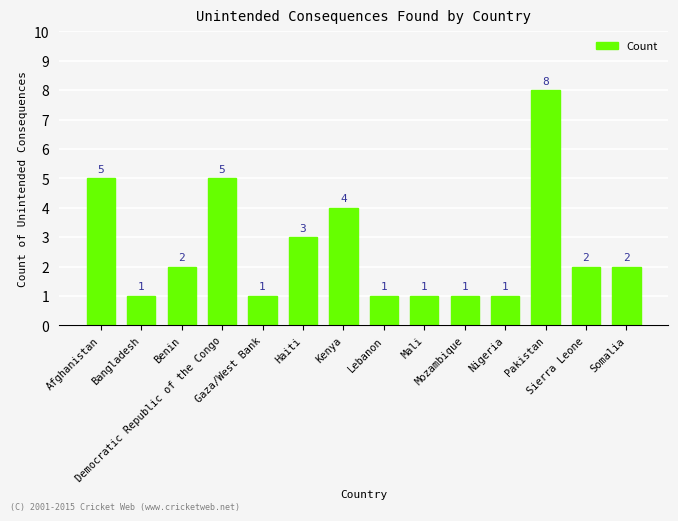

True or false: the data shows 2 at Mali.

False